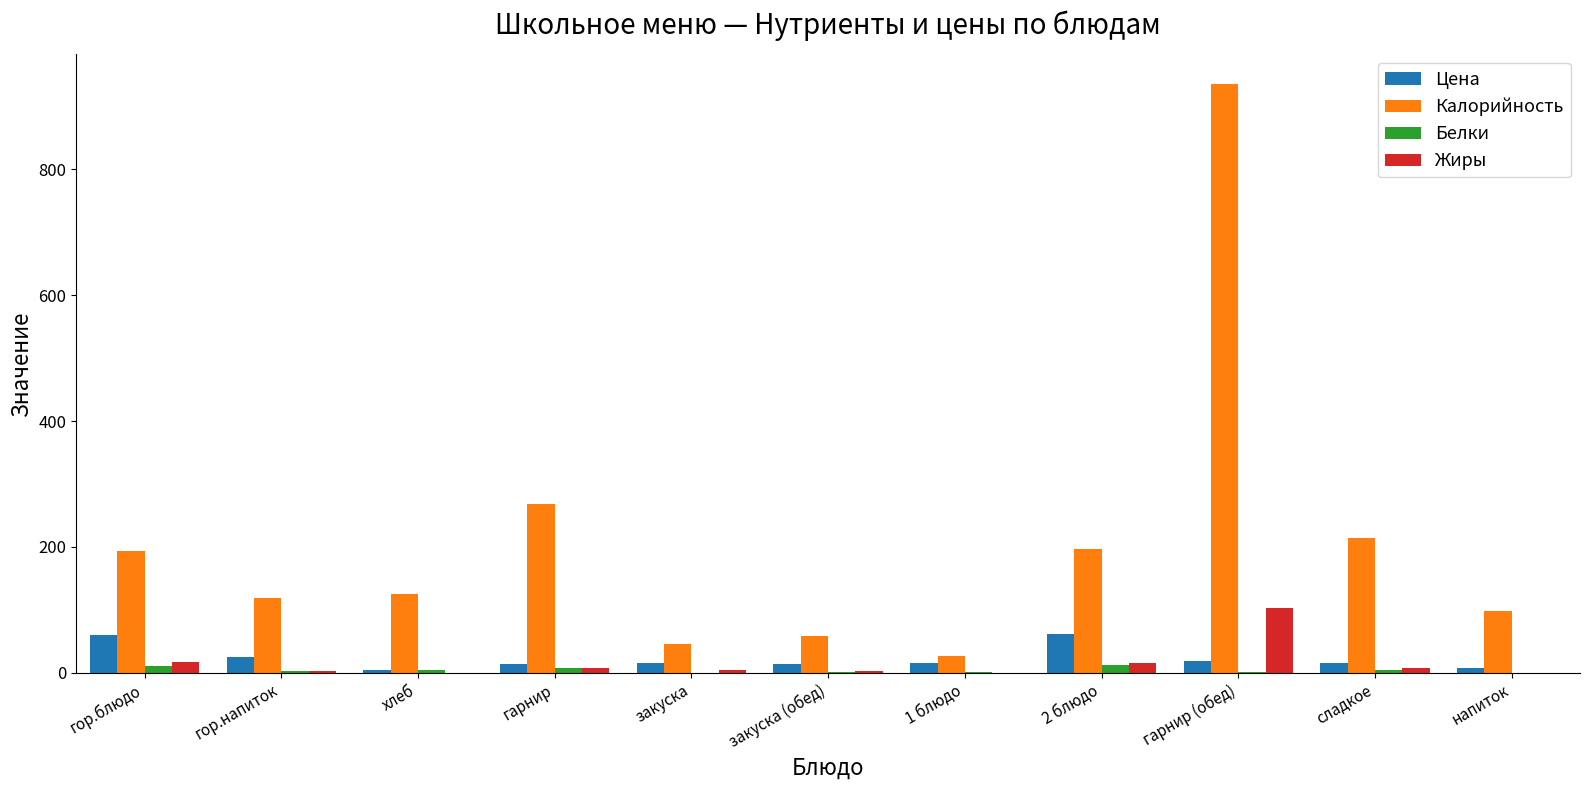

Is it true that Калорийность equals 214.0 at сладкое?

True